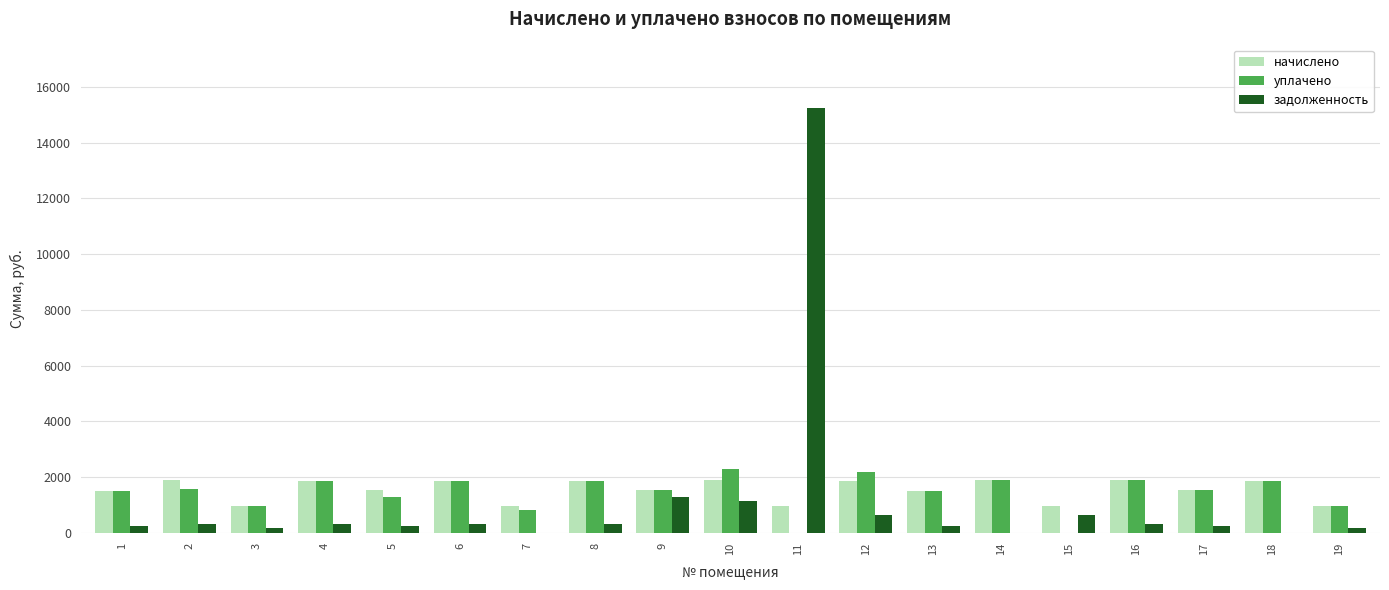

How many groups of bars are there?

19